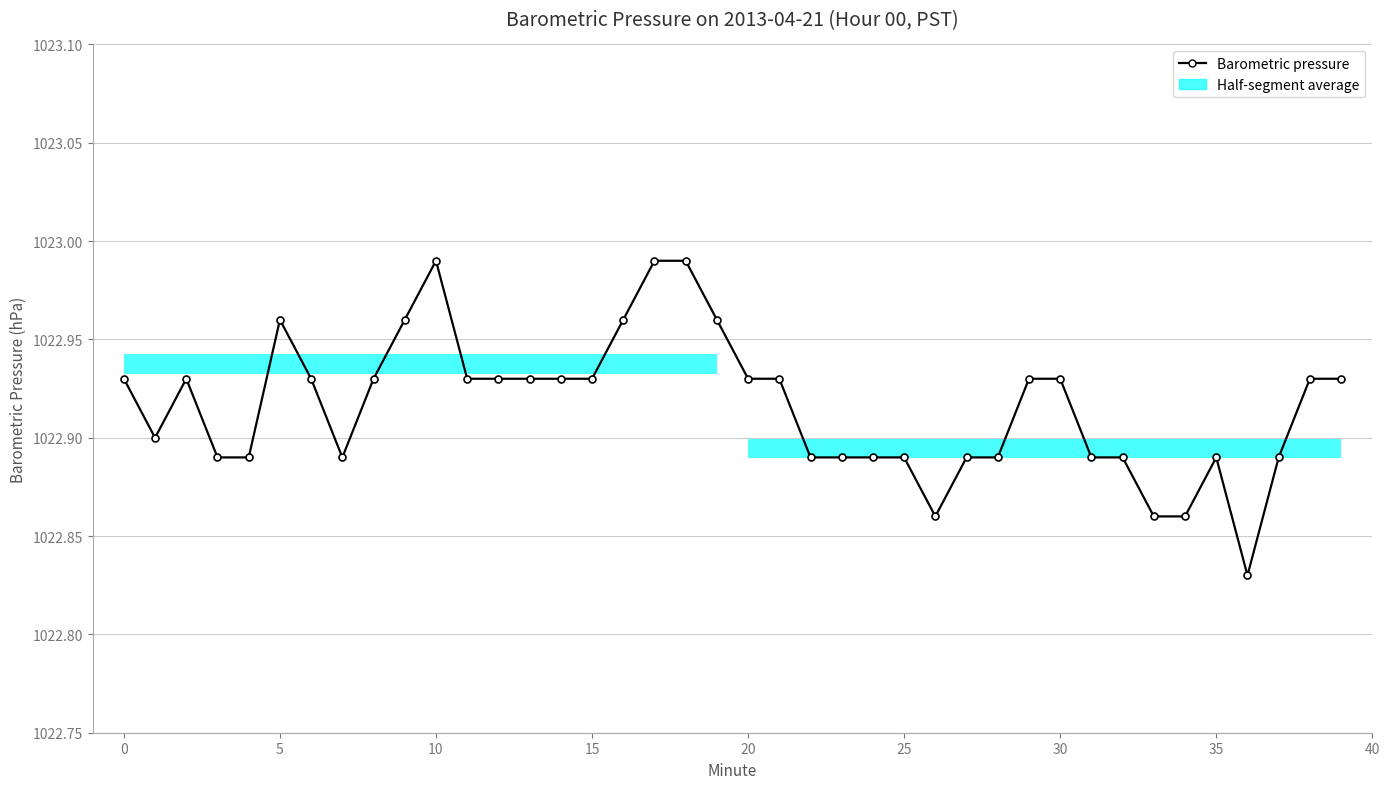

Reading left to right, extract all data points from this chart.

1022.9	1022.9	1022.9	1022.9	1022.9	1023.0	1022.9	1022.9	1022.9	1023.0	1023.0	1022.9	1022.9	1022.9	1022.9	1022.9	1023.0	1023.0	1023.0	1023.0	1022.9	1022.9	1022.9	1022.9	1022.9	1022.9	1022.9	1022.9	1022.9	1022.9	1022.9	1022.9	1022.9	1022.9	1022.9	1022.9	1022.8	1022.9	1022.9	1022.9